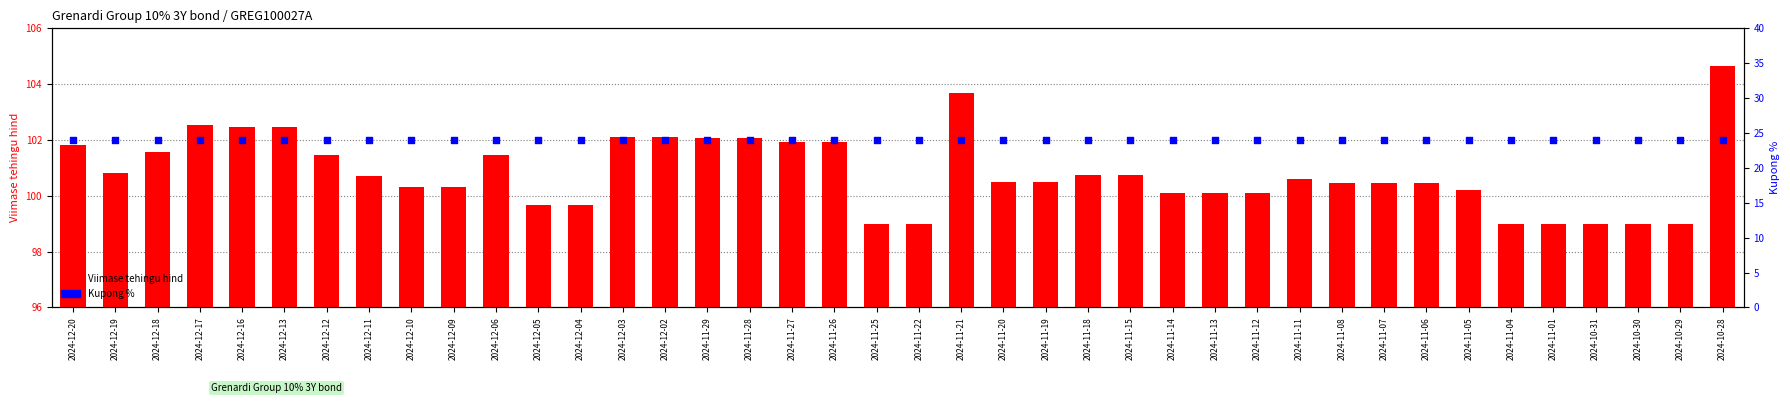

Is the value of Kupong % at 2024-11-26 greater than the value of Viimase tehingu hind at 2024-12-20?

No